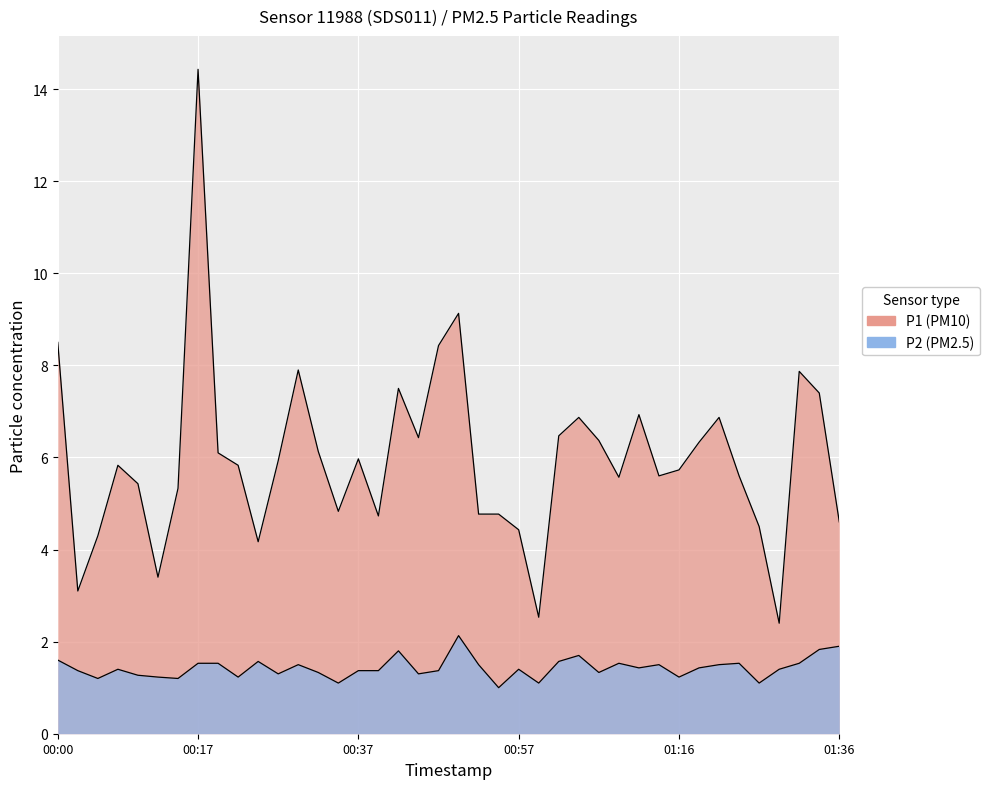

Rank the series at 2023-03-11T00:35:00 from highest to lowest value.

P1, P2